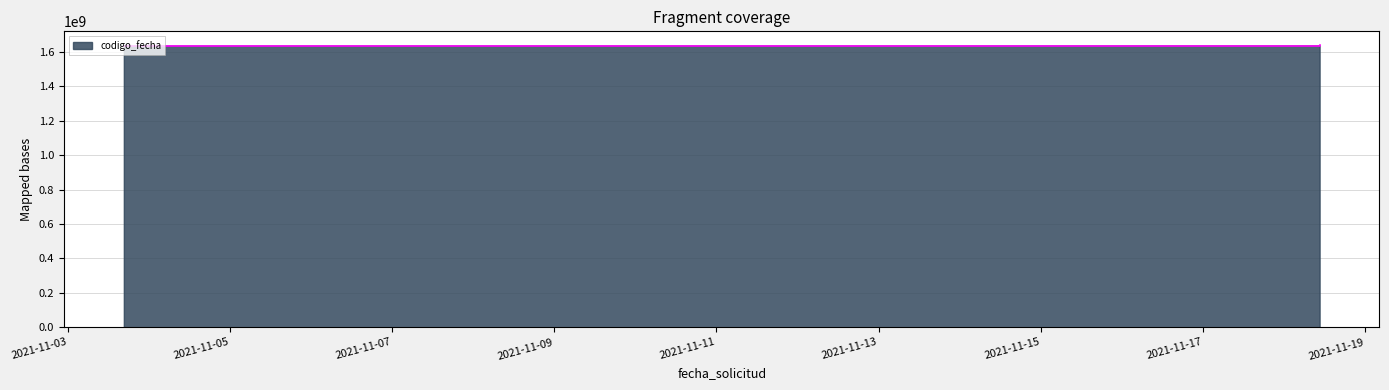

What is the smallest value displayed?

1636192879